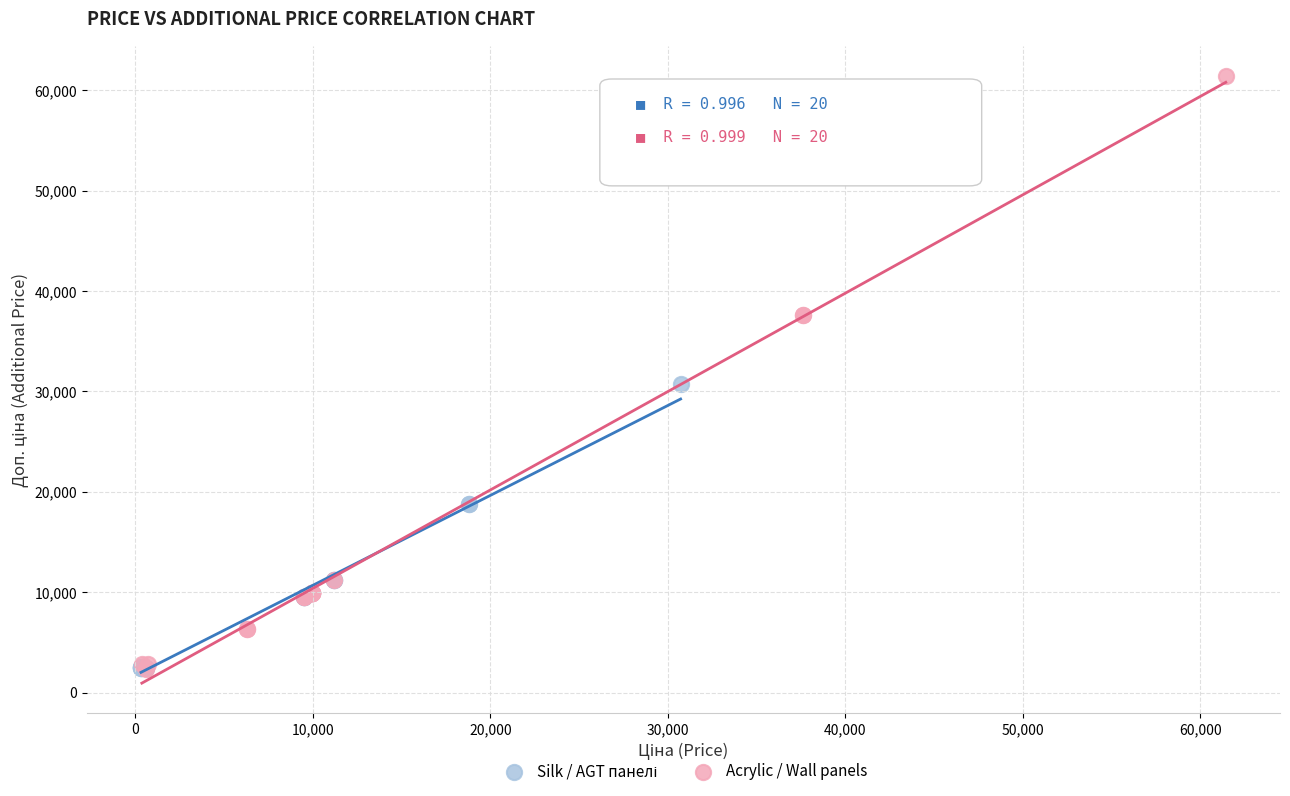

Which series contains the highest Y value?

Acrylic / Wall panels